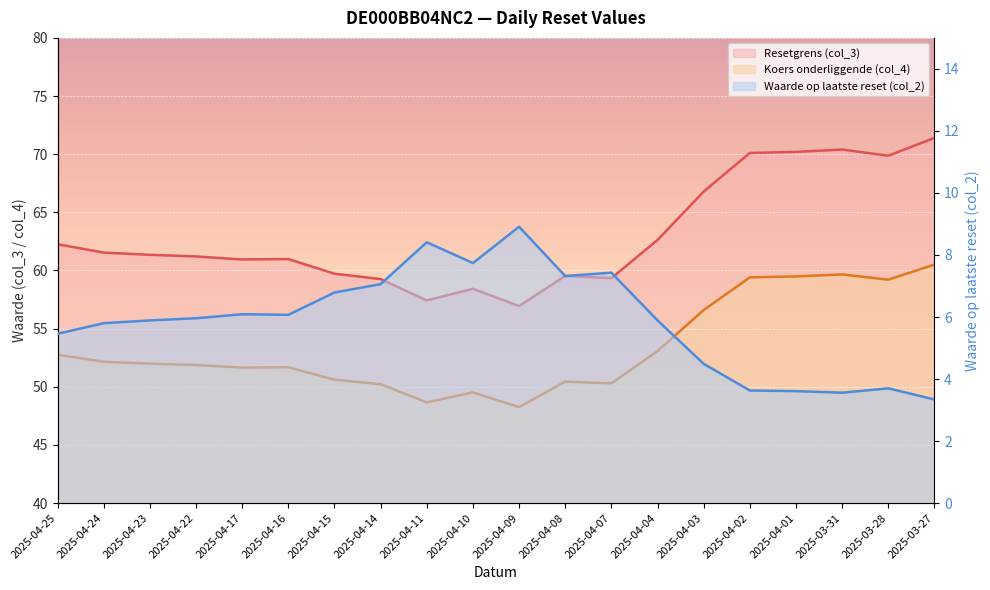

Is it true that Koers onderliggende (col_4) equals 50.6 at 2025-04-15?

True